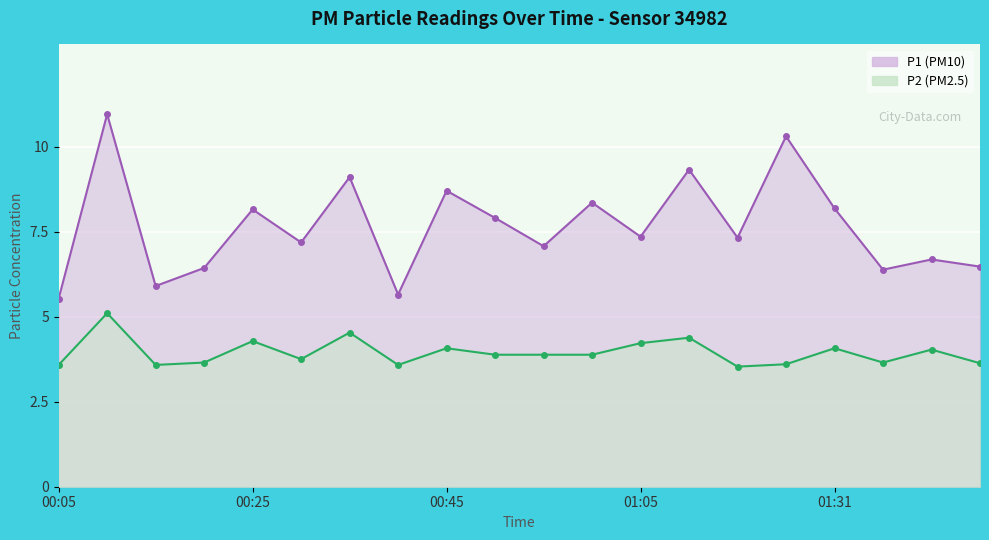

What is the label of the 9th point from the left?

00:45